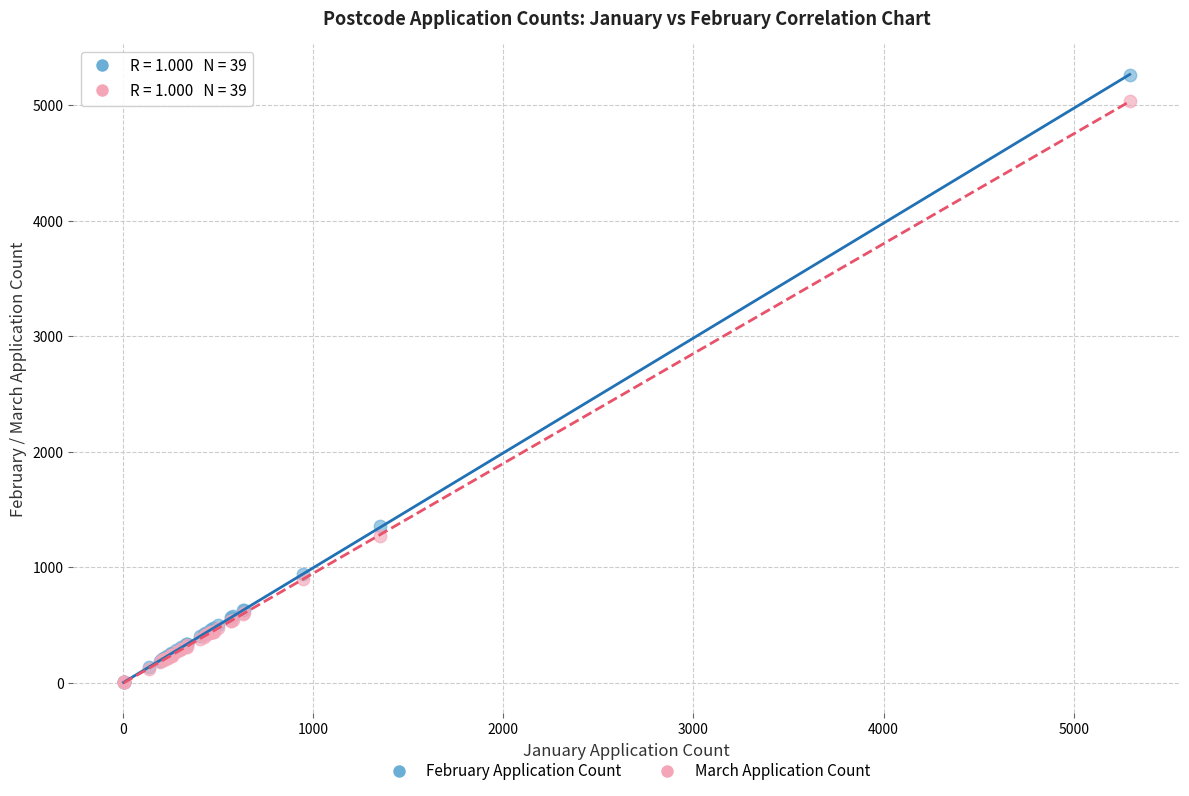

In the February Application Count series, what Y value is closest to 2634?

1355